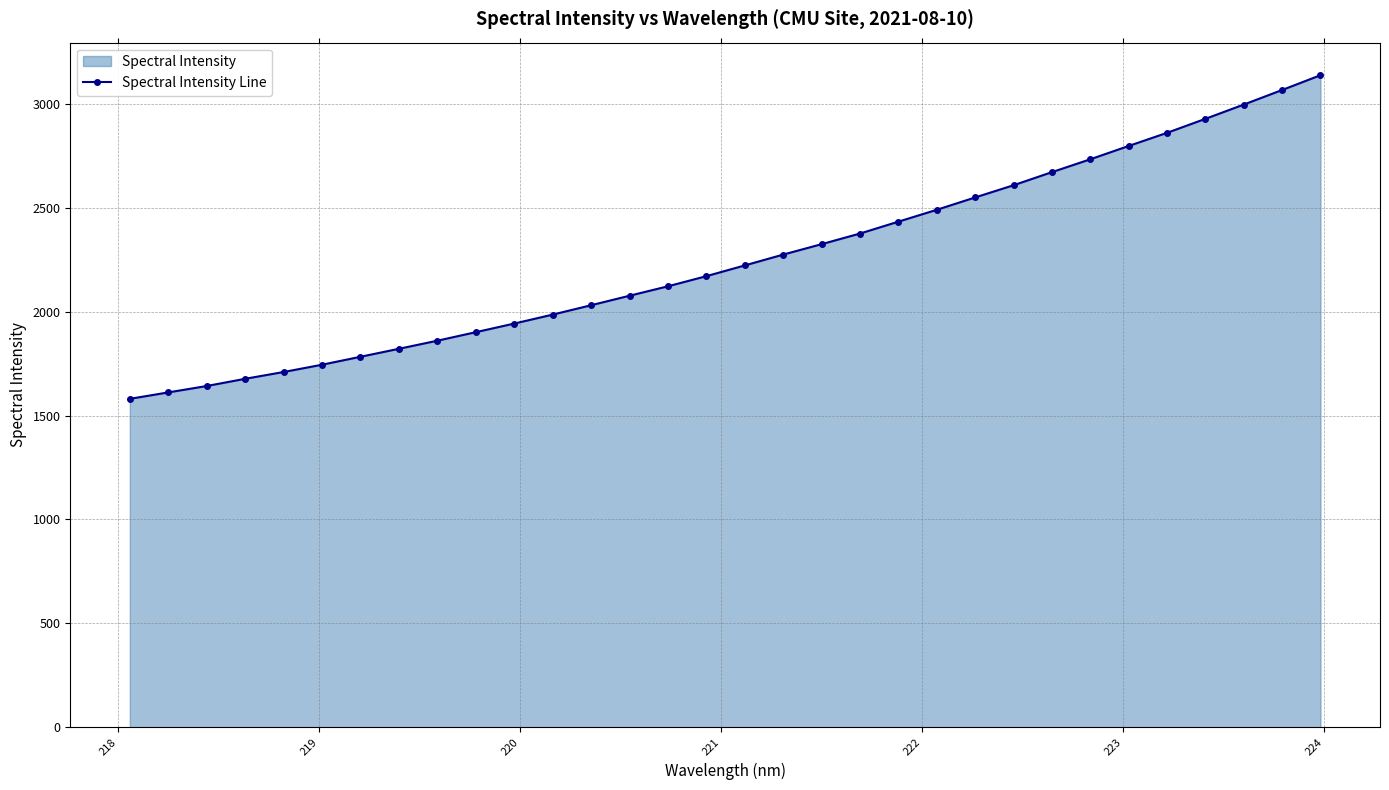

What is the minimum value shown in the chart?

1580.2